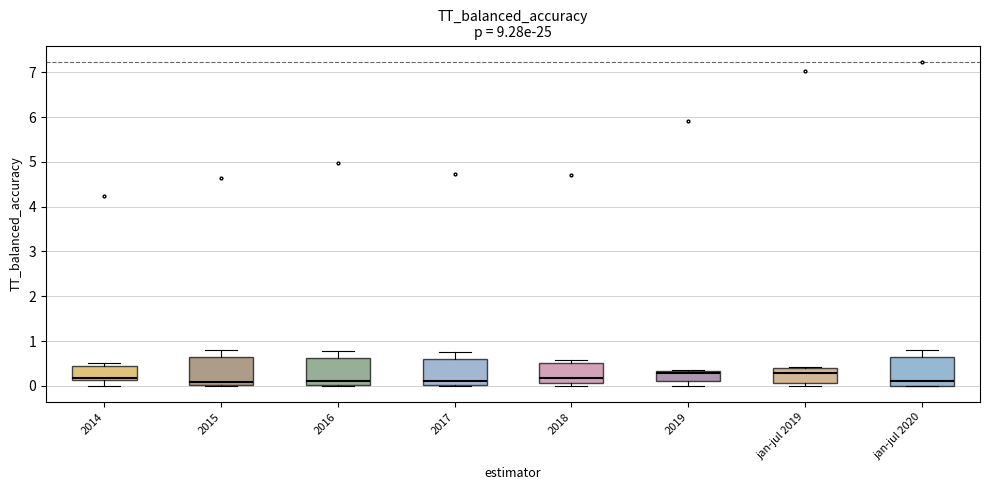

Where does the upper whisker of the box for jan-jul 2020 end on the y-axis? The values are not printed on the chart, so give them approximately, as read against the axis.

0.8